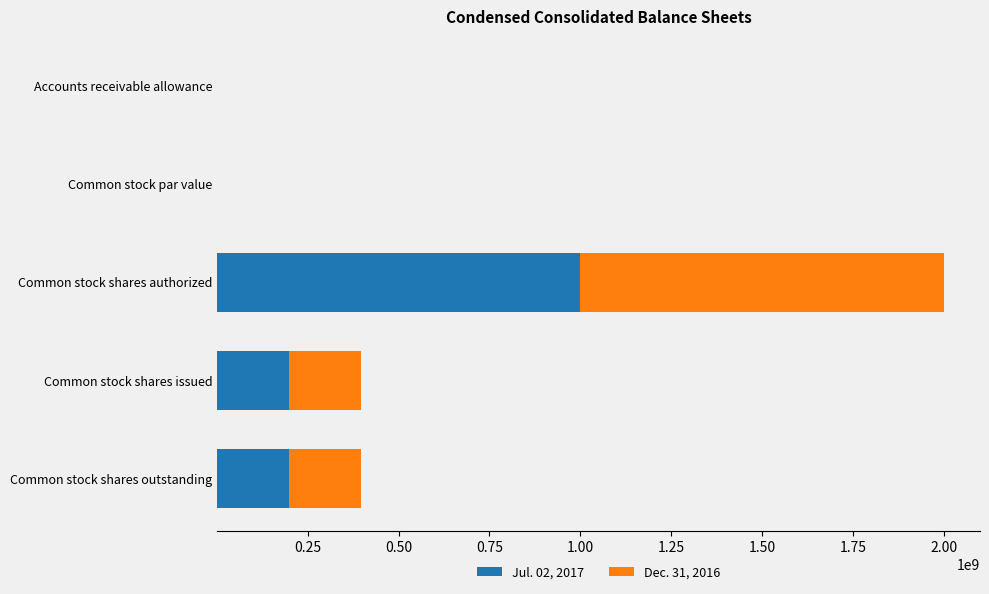

What is the maximum value for Jul. 02, 2017?

1000000000.0